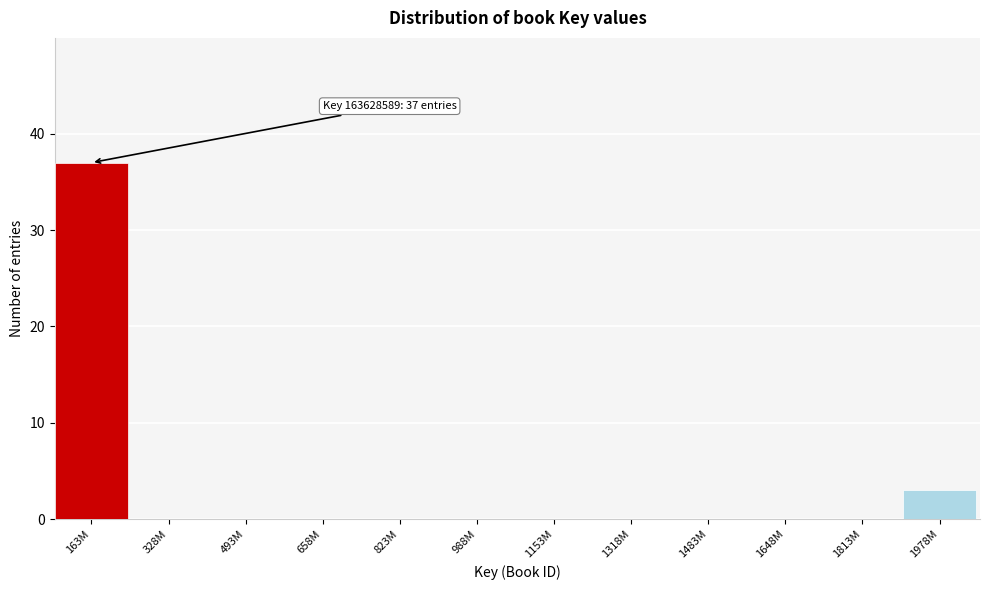

Reading left to right, what are all the values shown in this chart?

163M=37	328M=0	493M=0	658M=0	823M=0	988M=0	1153M=0	1318M=0	1483M=0	1648M=0	1813M=0	1978M=3